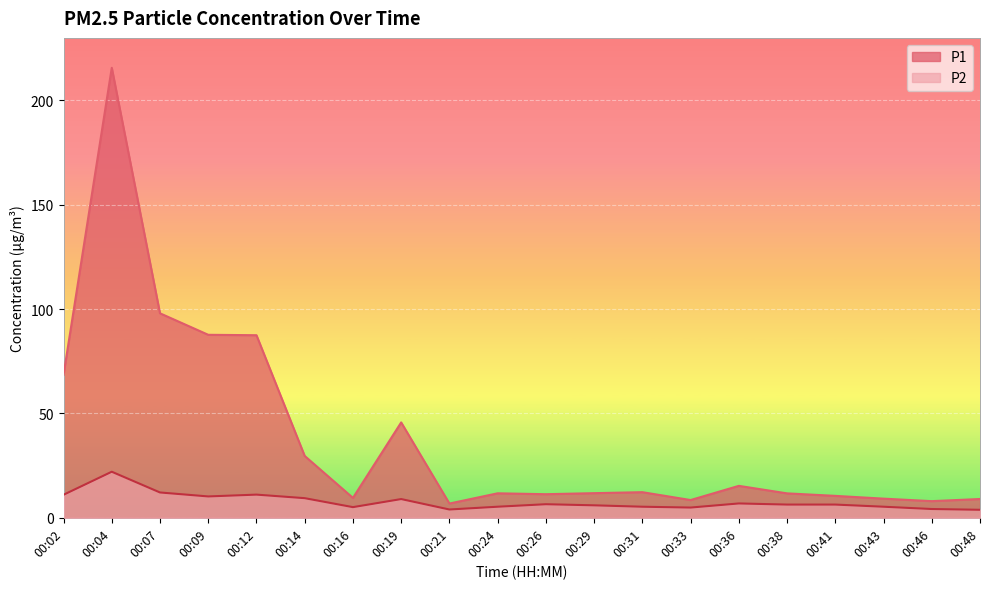

Does the chart display data point markers on the line(s)?

No